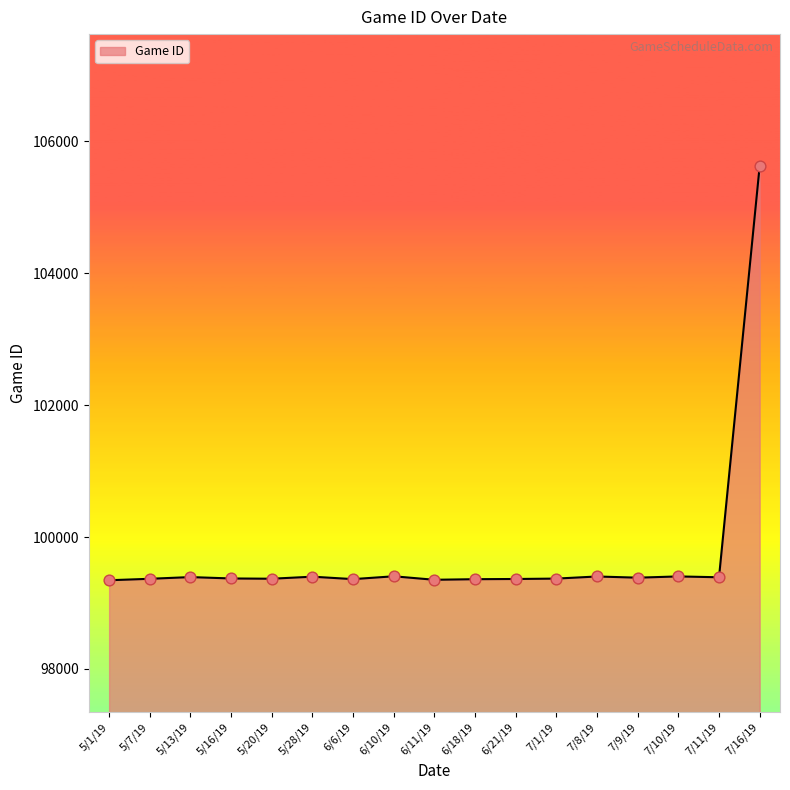

What is the ratio of the value at 7/1/19 to the value at 6/10/19?

1.0